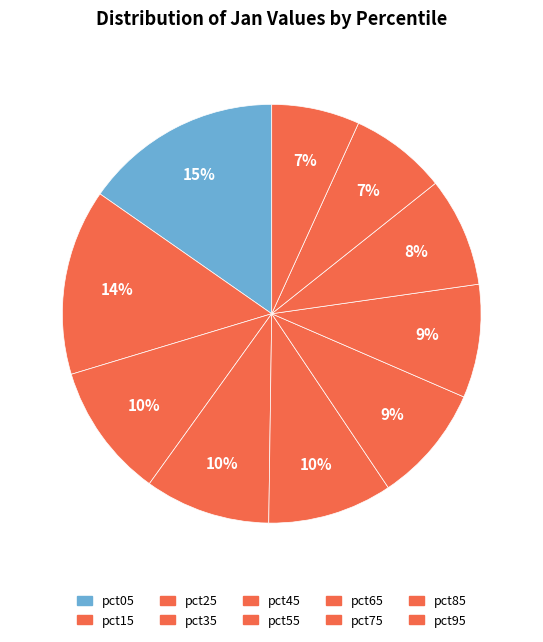

How many segments does this pie chart have?

10